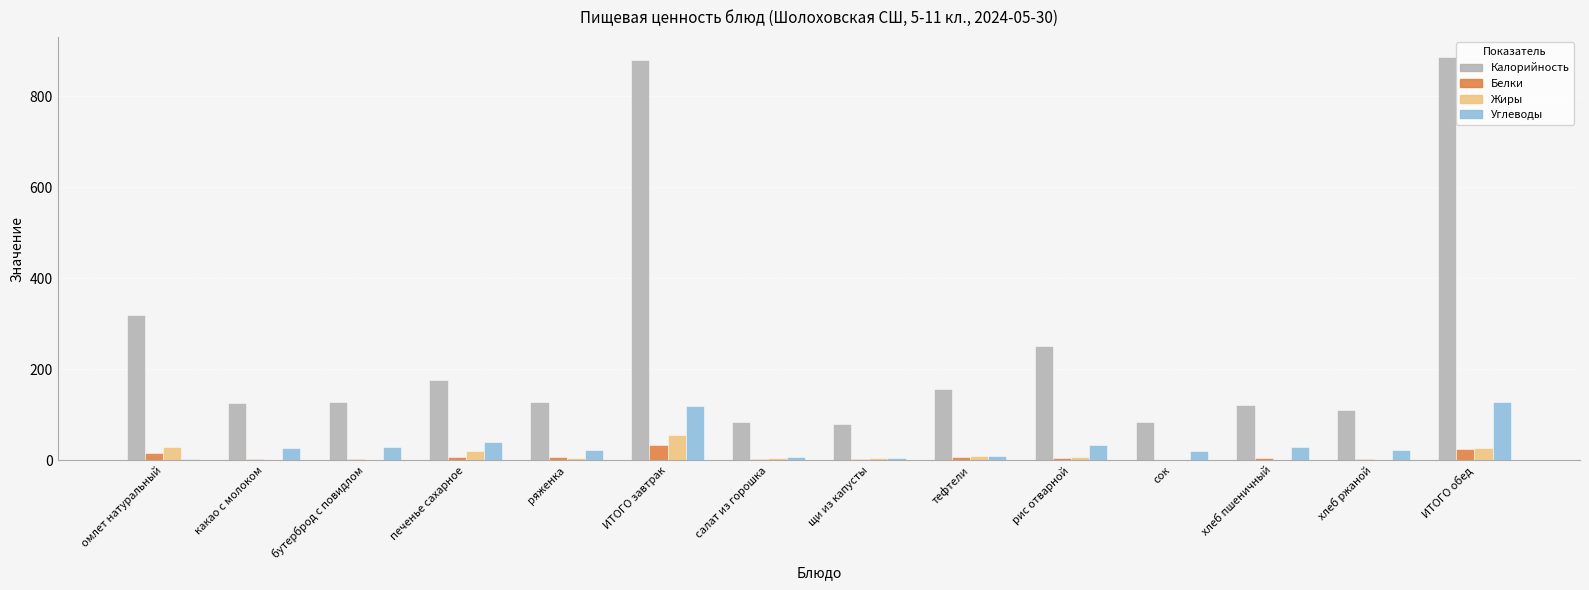

What is the maximum value shown in the chart?

885.7